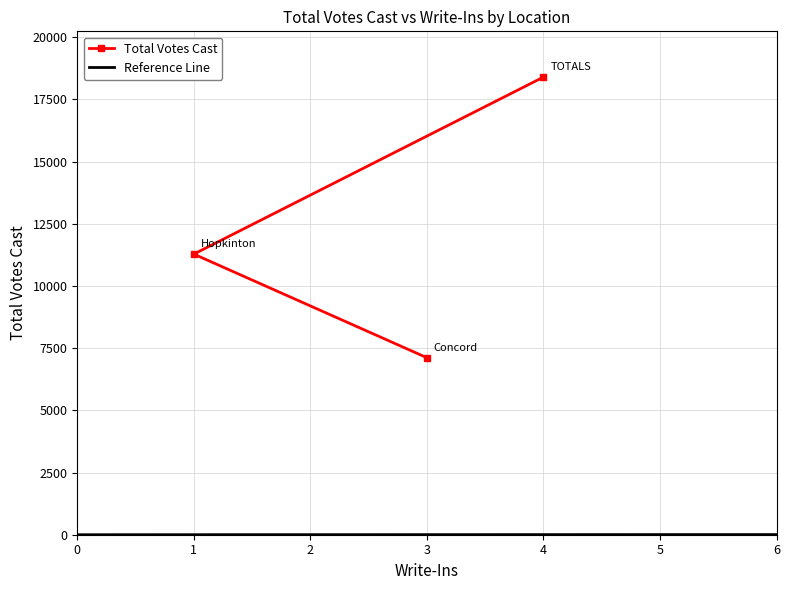

What is the lowest value of the Total Votes Cast series?

7115